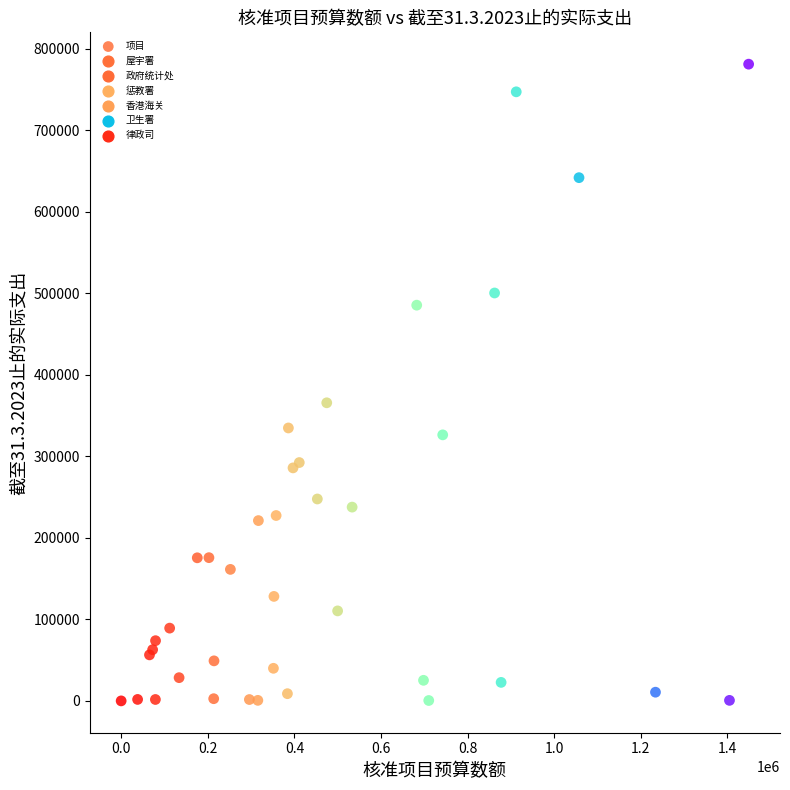

What Y value in the scatter plot is closest to 390637?

365772